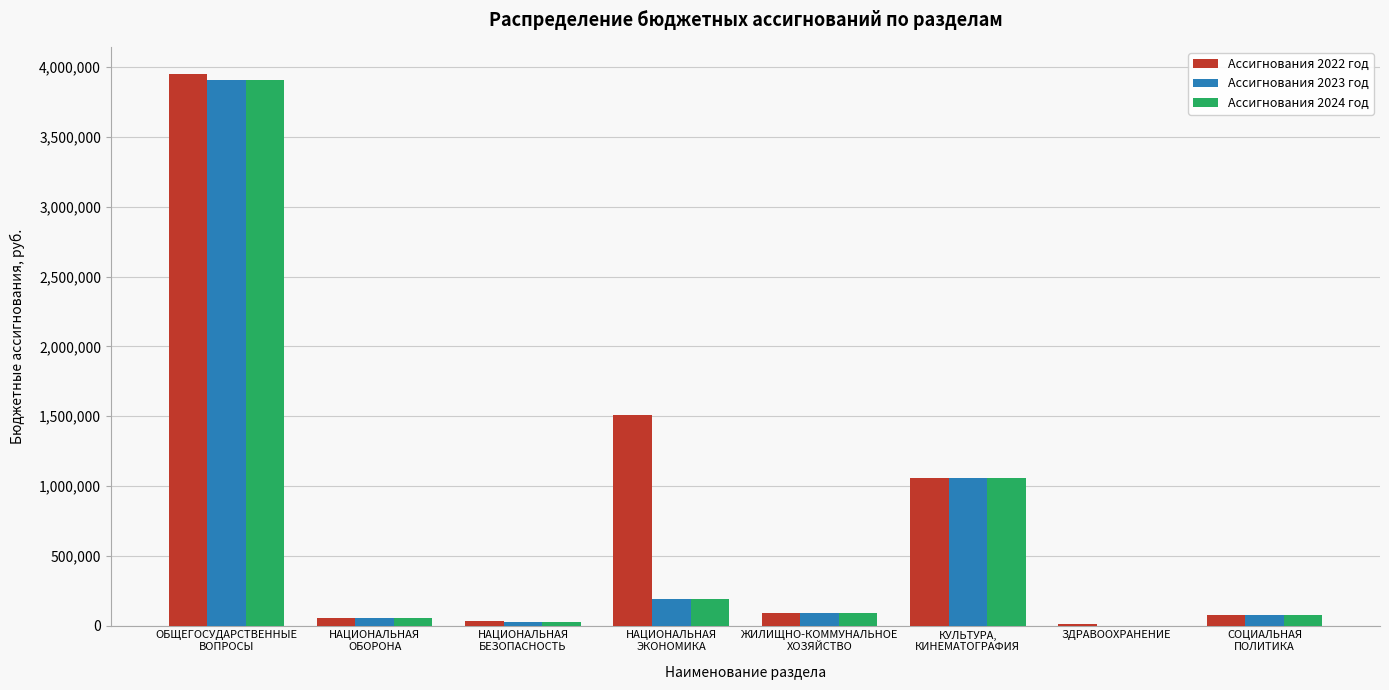

The value of Ассигнования 2024 год at ЗДРАВООХРАНЕНИЕ is 0.0. True or false?

True